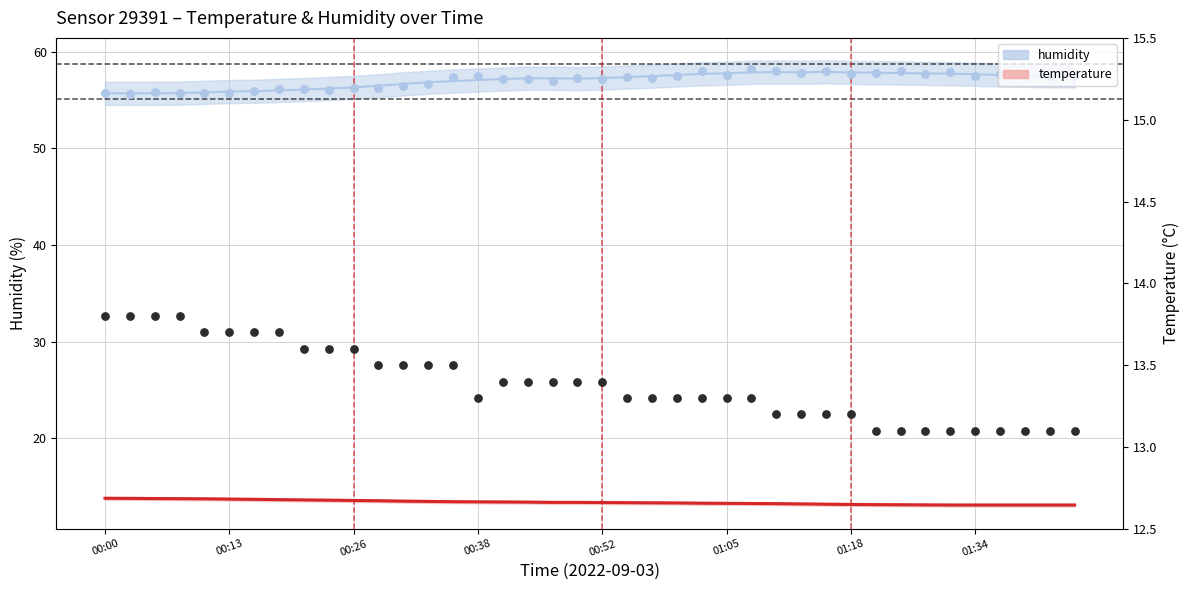

At how many categories does at least one series exceed 28?

40